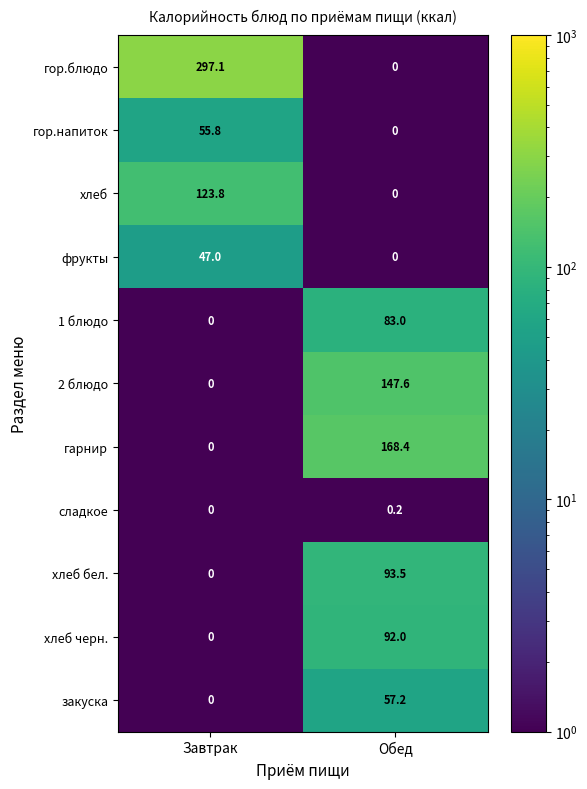

What is the sum of the гор.блюдо values at Завтрак and Обед?

297.1